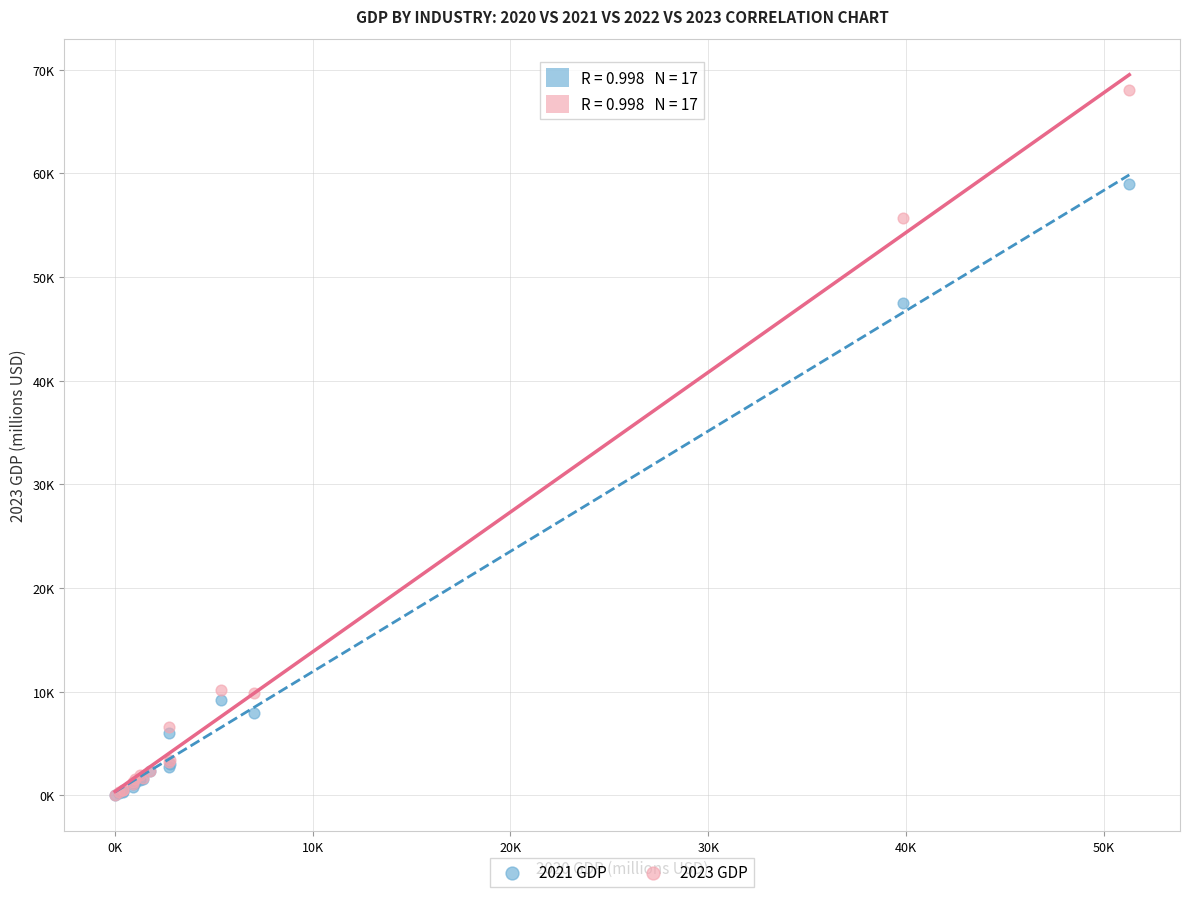

What are all the series names shown in the legend?

2021 GDP, 2023 GDP